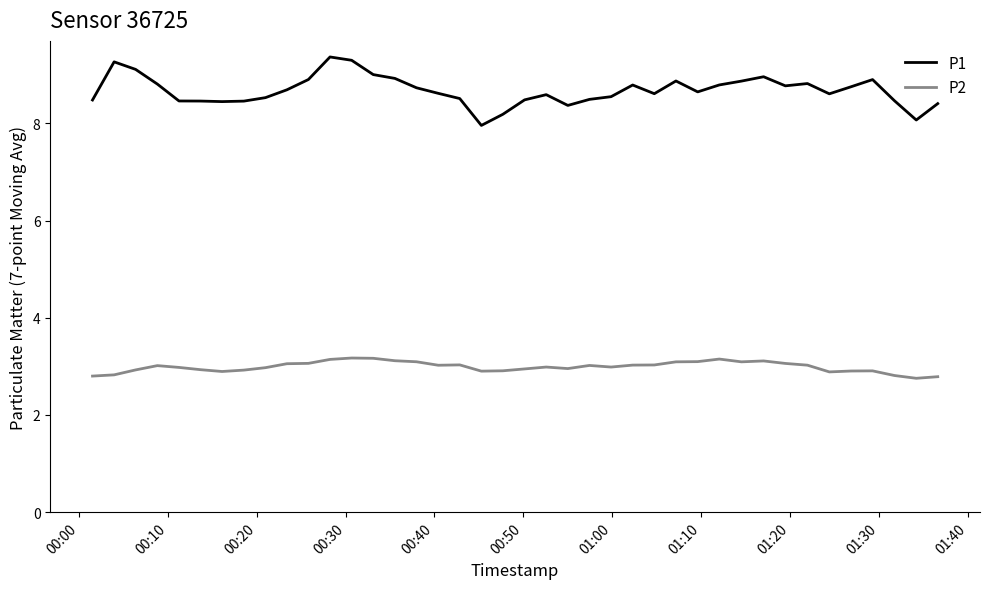

What is the smallest value displayed?

2.8